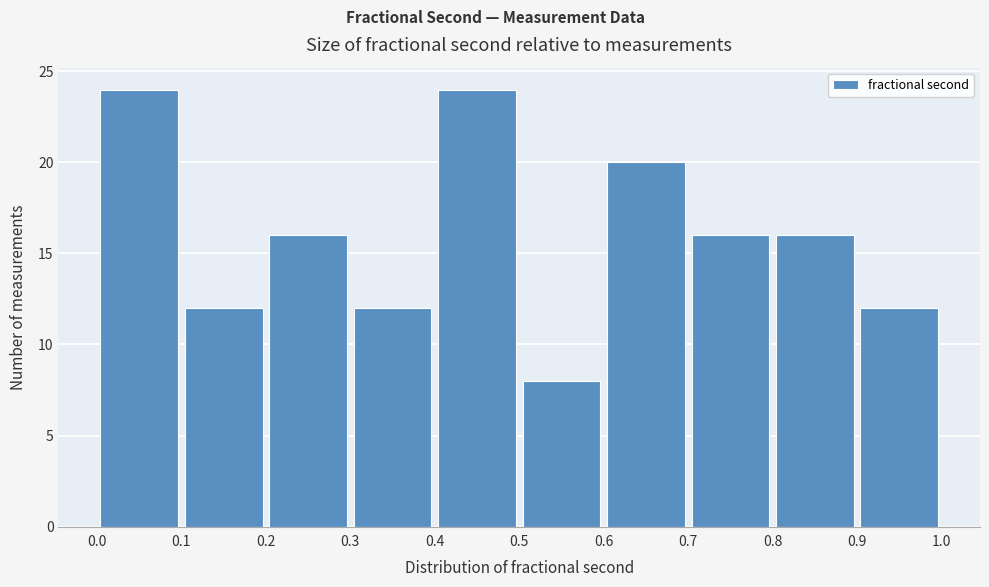

Reading left to right, transcribe this chart: for each bar, give the range it covers on the x-axis and its height. The values are not printed on the chart, so give them approximately, as read against the axis.

0.0 to 0.1: 24
0.1 to 0.2: 12
0.2 to 0.3: 16
0.3 to 0.4: 12
0.4 to 0.5: 24
0.5 to 0.6: 8
0.6 to 0.7: 20
0.7 to 0.8: 16
0.8 to 0.9: 16
0.9 to 1.0: 12